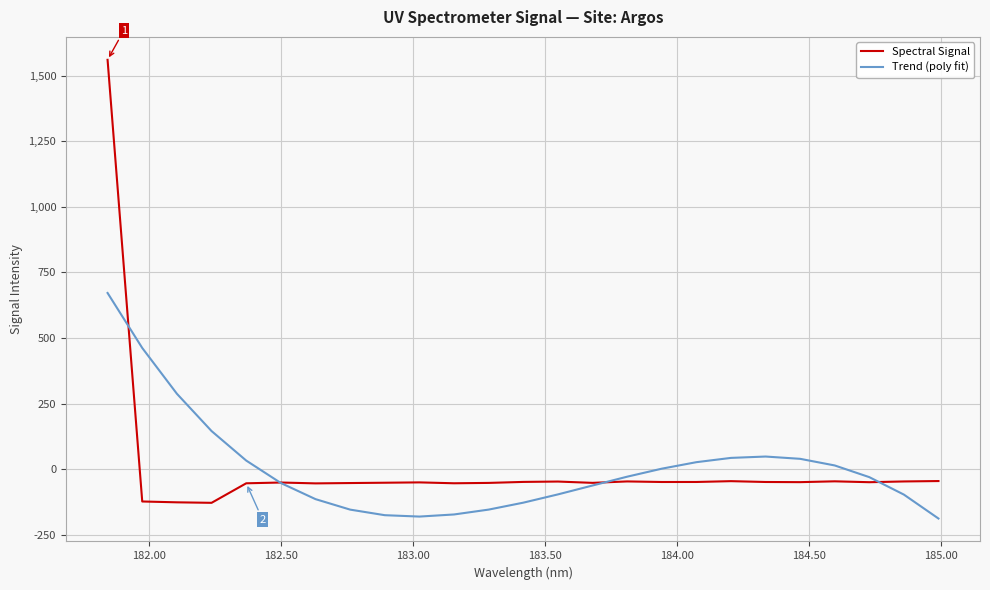

List the series in order of their peak value, lowest first.

Trend (poly fit), Spectral Signal